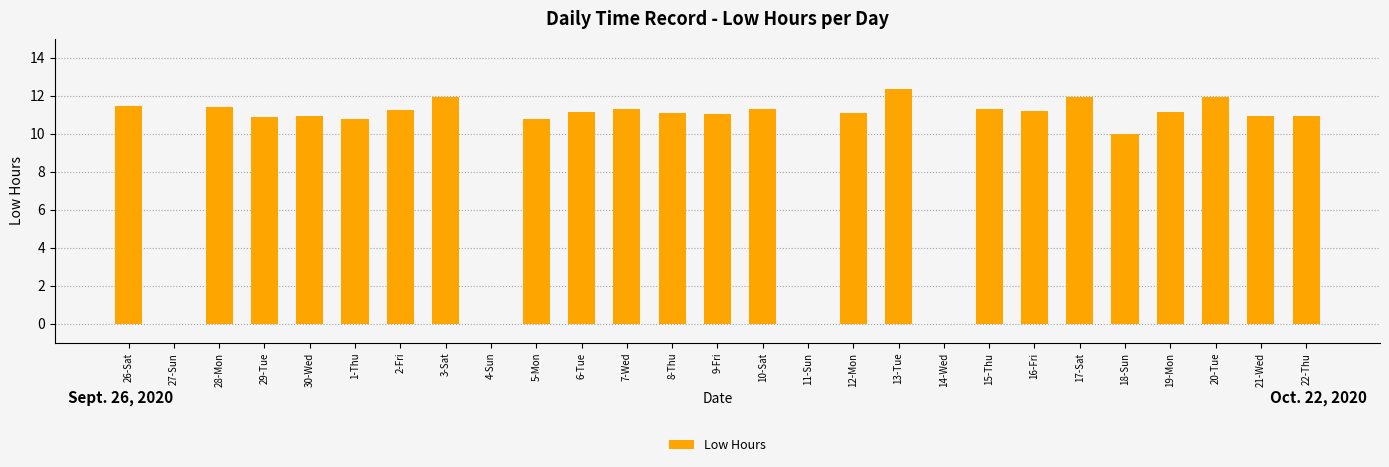

Between 13-Tue and 1-Thu, which is larger?

13-Tue